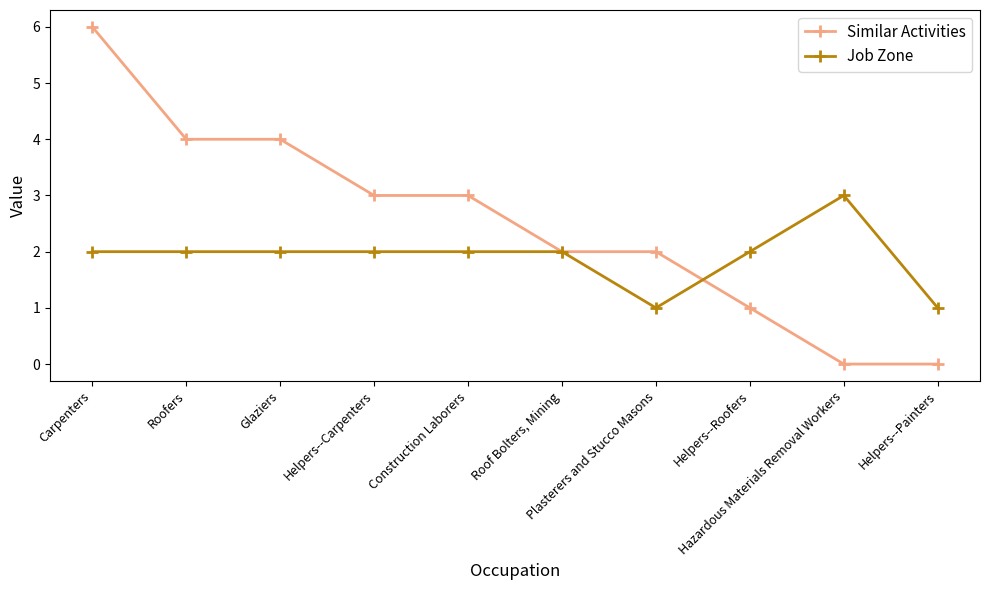

Which series has the widest spread of values?

Similar Activities